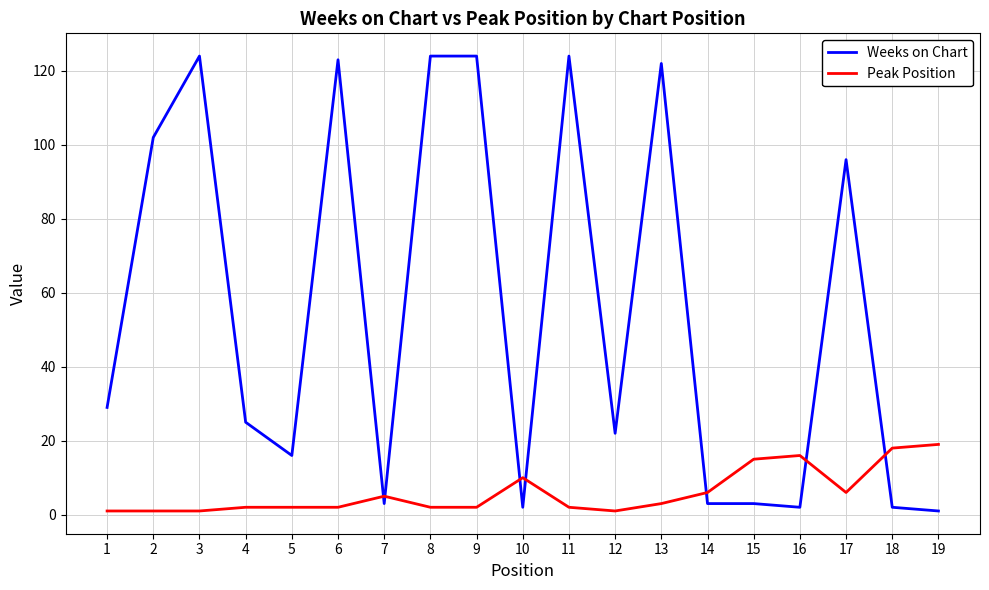

True or false: Weeks on Chart and Peak Position cross at least once.

True